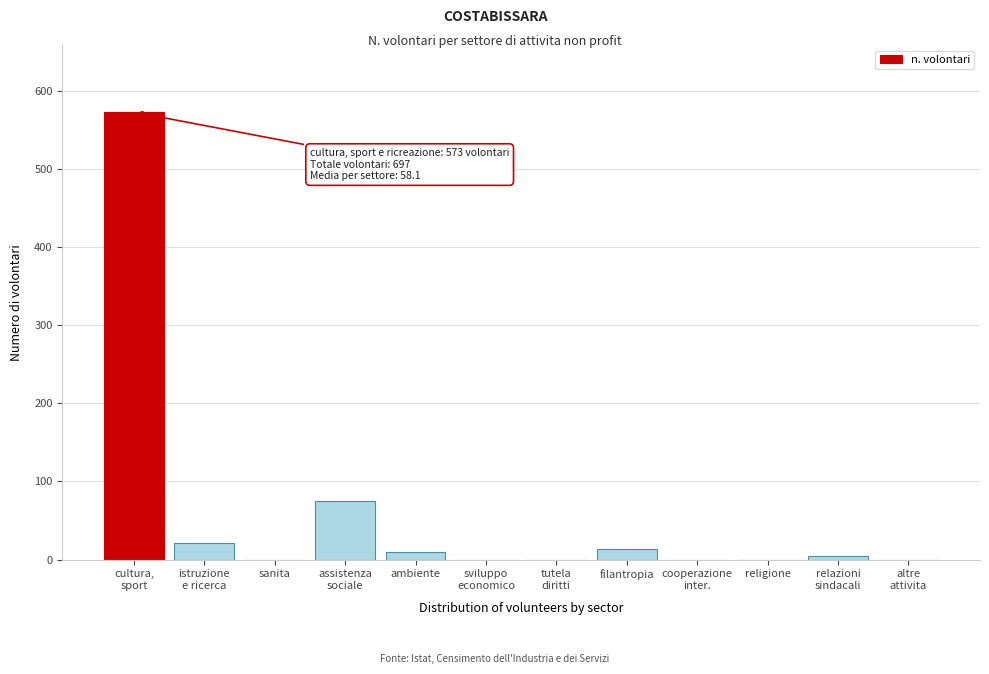

The chart shows a value of 237 at sanita. True or false?

False